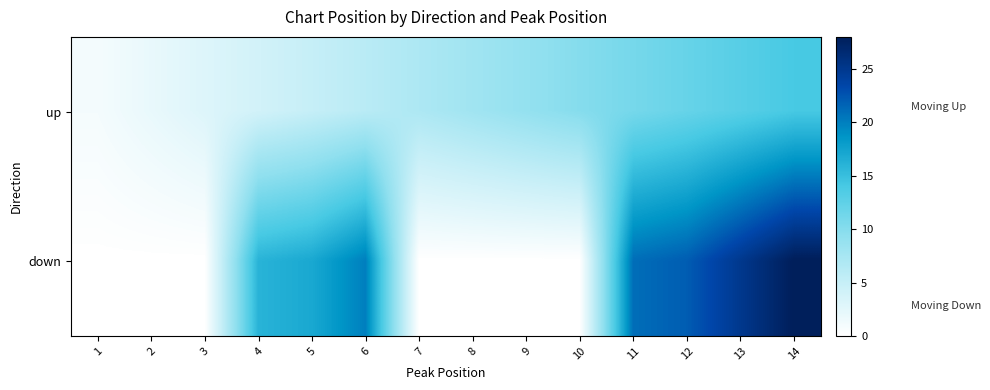

Between 11 and 5, which is larger?

11